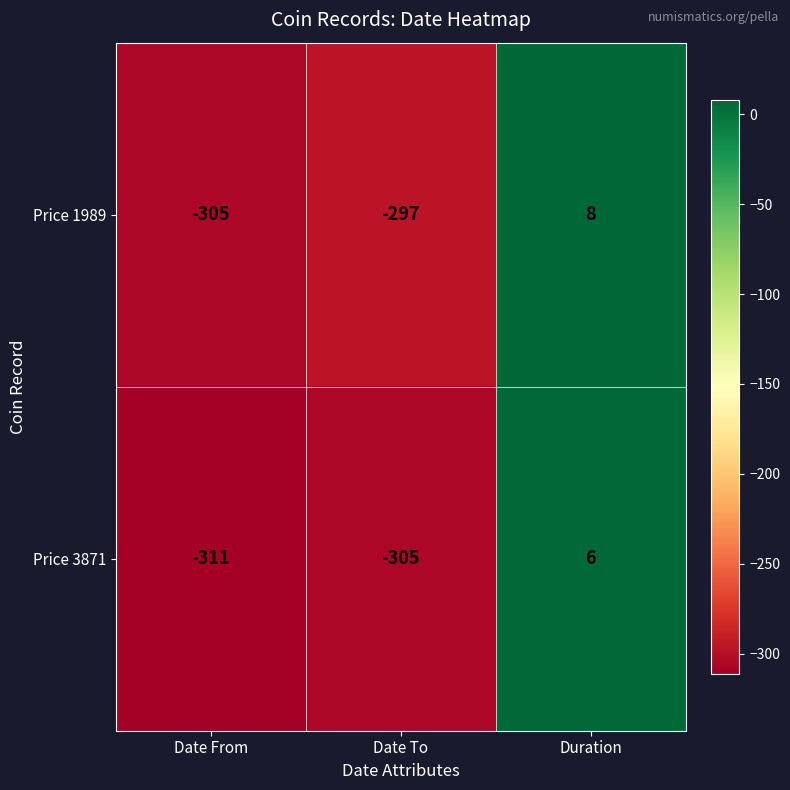

How many values in Price 3871 are above zero?

1